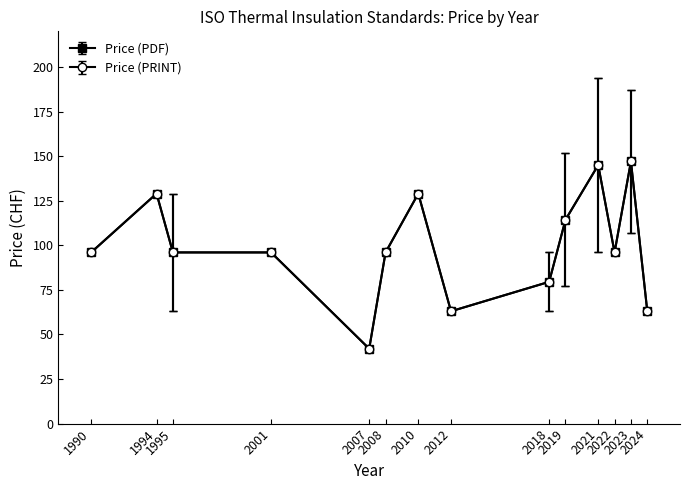

Is this an area chart (filled region under the line)?

No